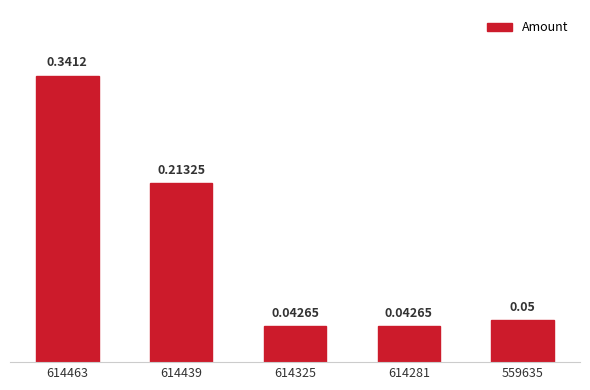

Between 614463 and 614439, which is larger?

614463